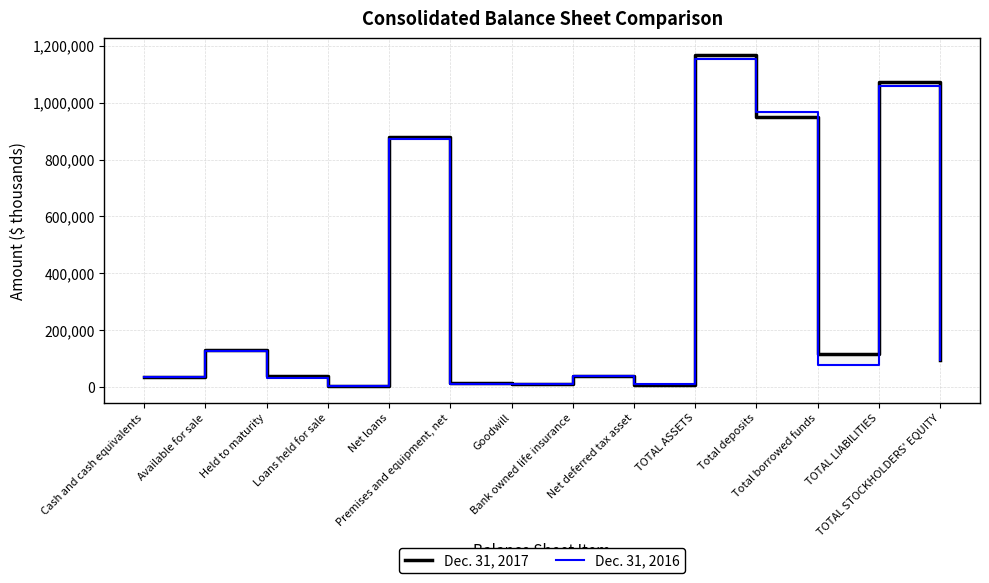

How many intersections are there between Dec. 31, 2017 and Dec. 31, 2016?

4